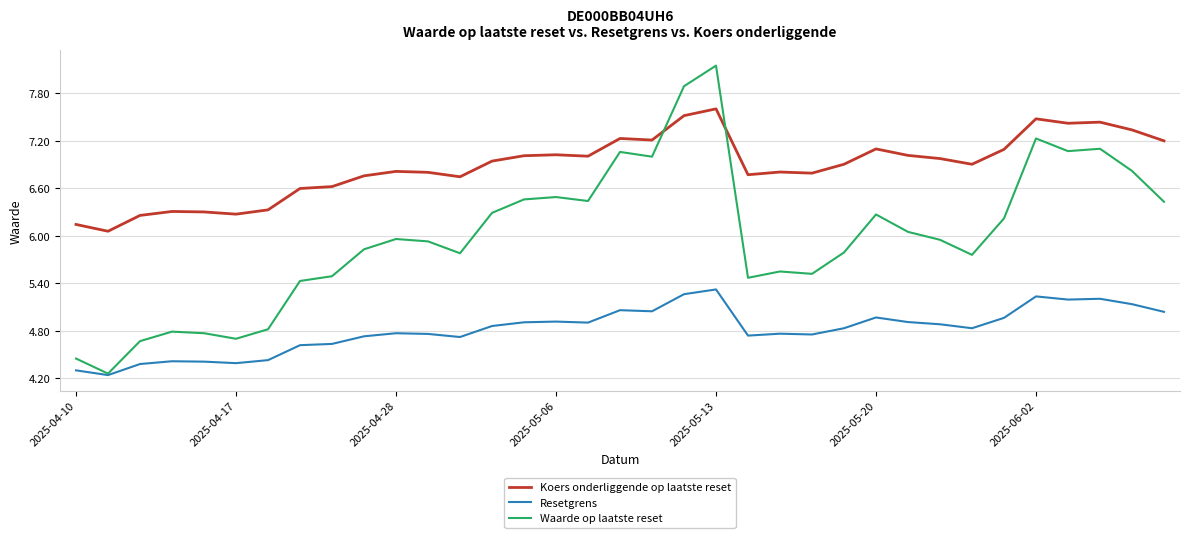

How many categories are shown in the chart?

35